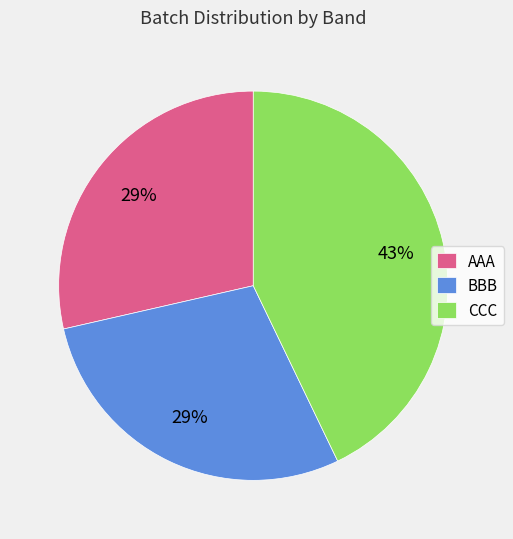

Does AAA account for over 50% of the chart?

No